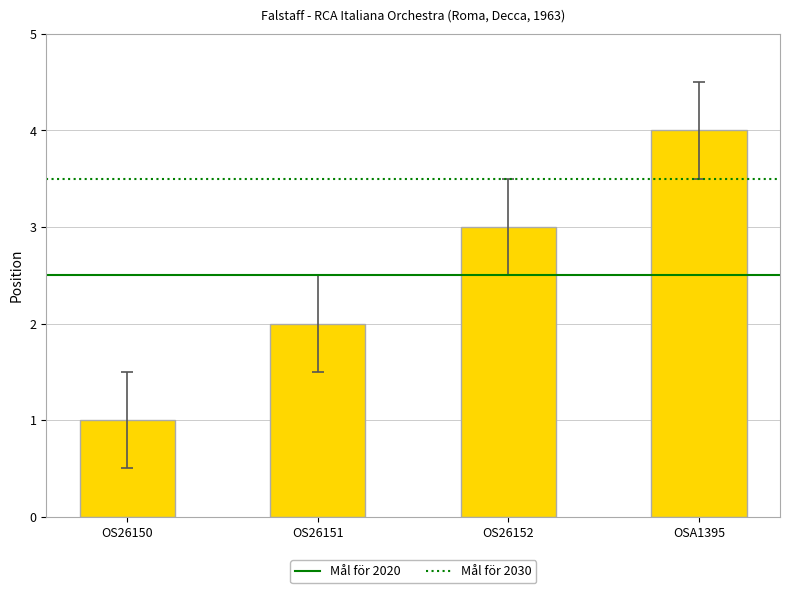

True or false: the data shows 4 at OS26152.

False